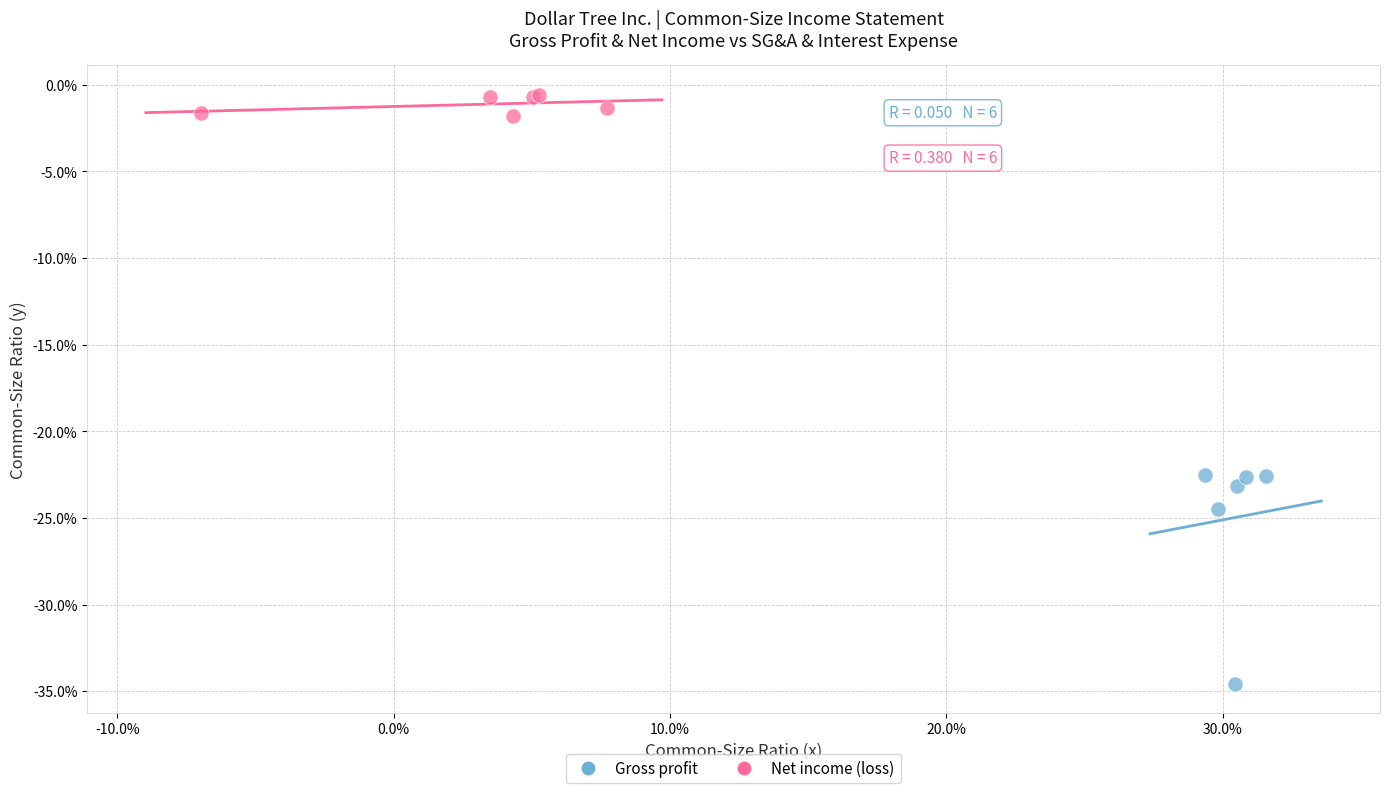

Which series contains the lowest Y value?

Gross profit